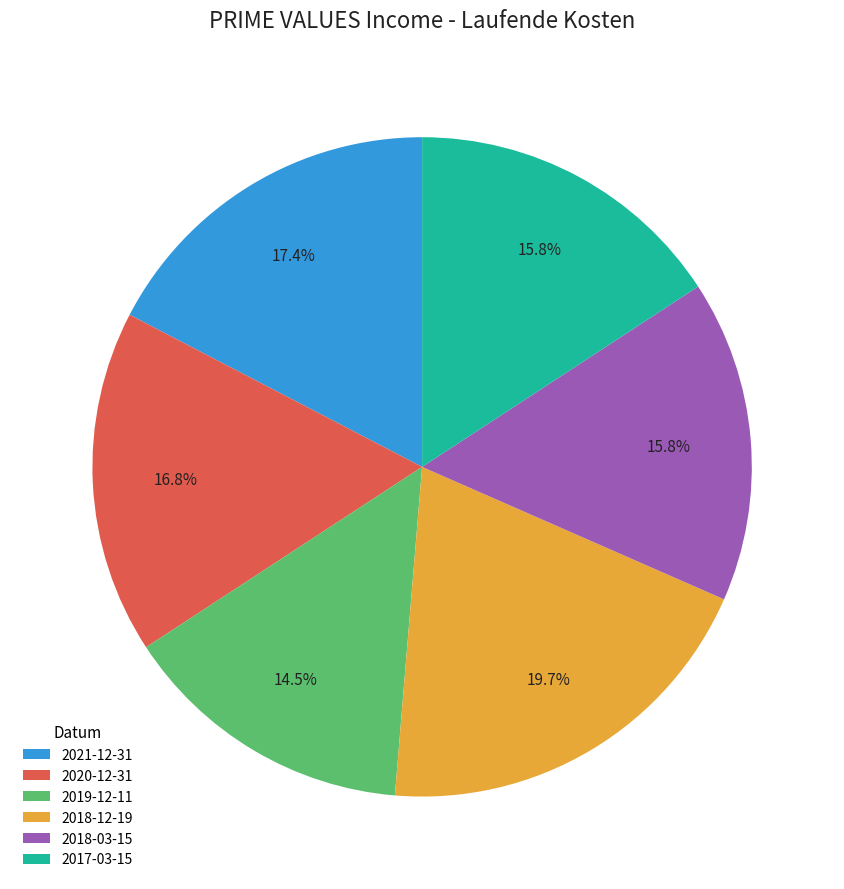

To the nearest percent, what percentage of the pie is 2018-12-19?

20%